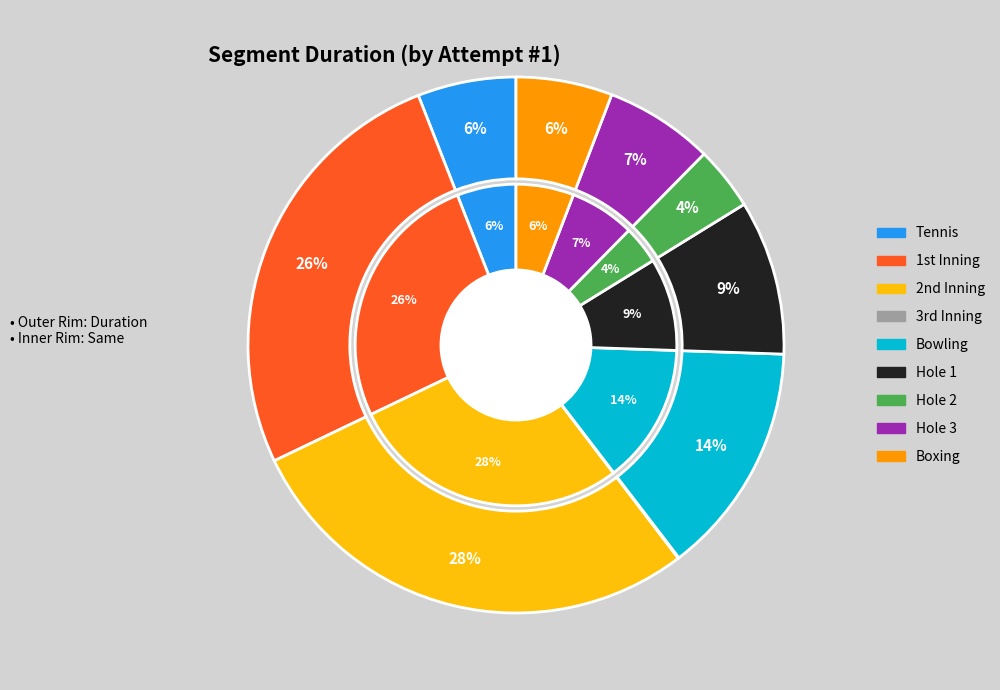

What is the smallest slice in the pie chart?

3rd Inning